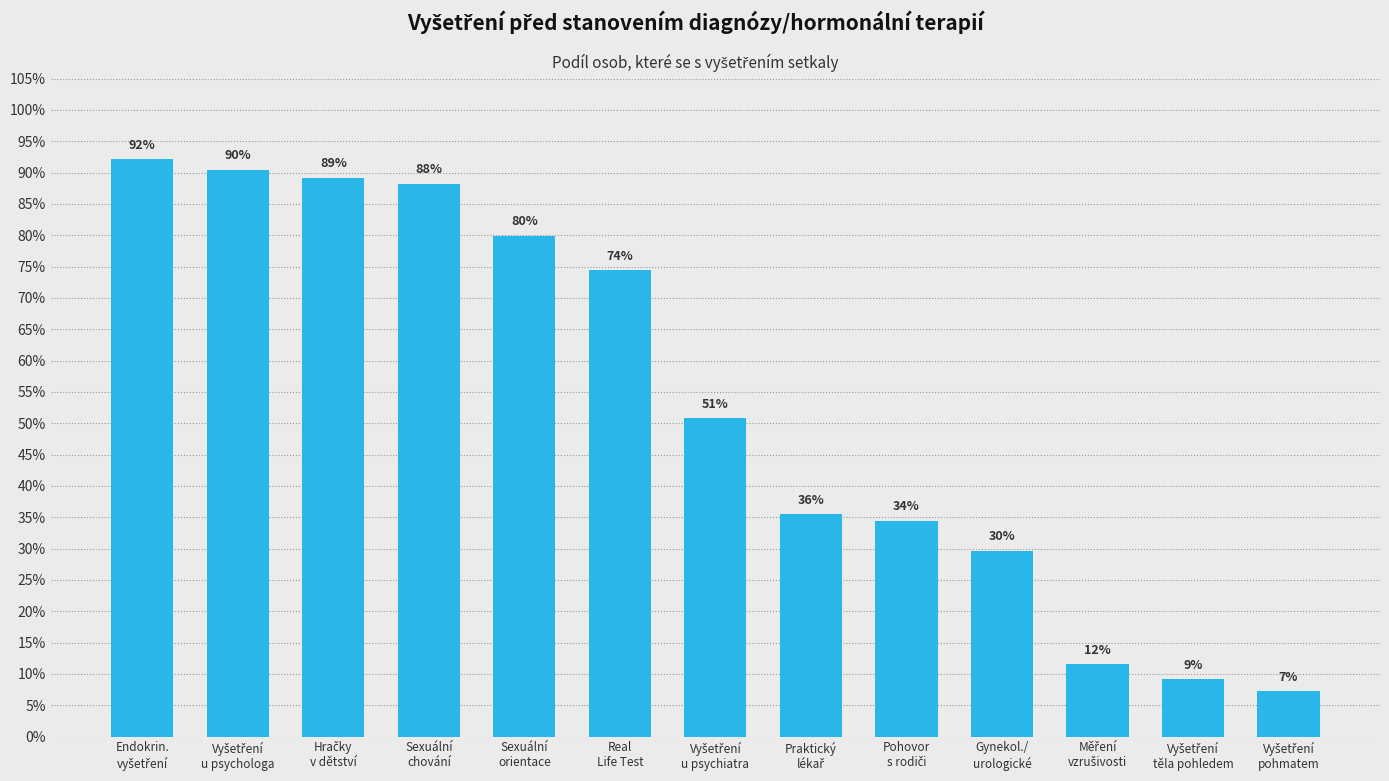

What is the label of the 9th bar from the left?

Pohovor
s rodiči